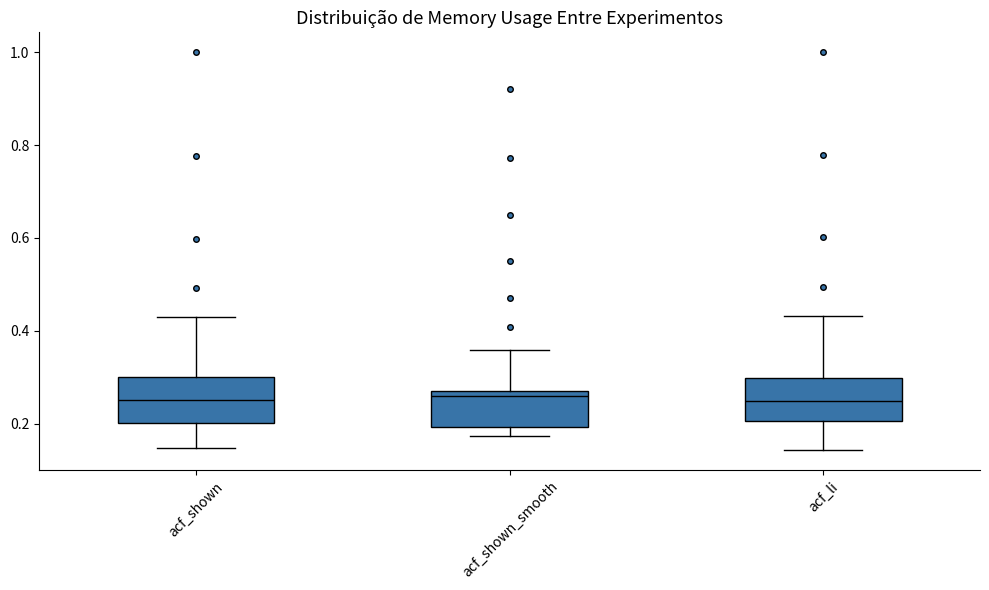

Reading left to right, transcribe this box plot: for each box, give where its median line is, the range the box spans, and where its two whiskers end, as read against the y-axis. The values are not printed on the chart, so give them approximately, as read against the axis.

acf_shown: median 0.26, box 0.20 to 0.30, whiskers 0.14 to 0.44
acf_shown_smooth: median 0.26, box 0.20 to 0.28, whiskers 0.18 to 0.36
acf_li: median 0.24, box 0.20 to 0.30, whiskers 0.14 to 0.44